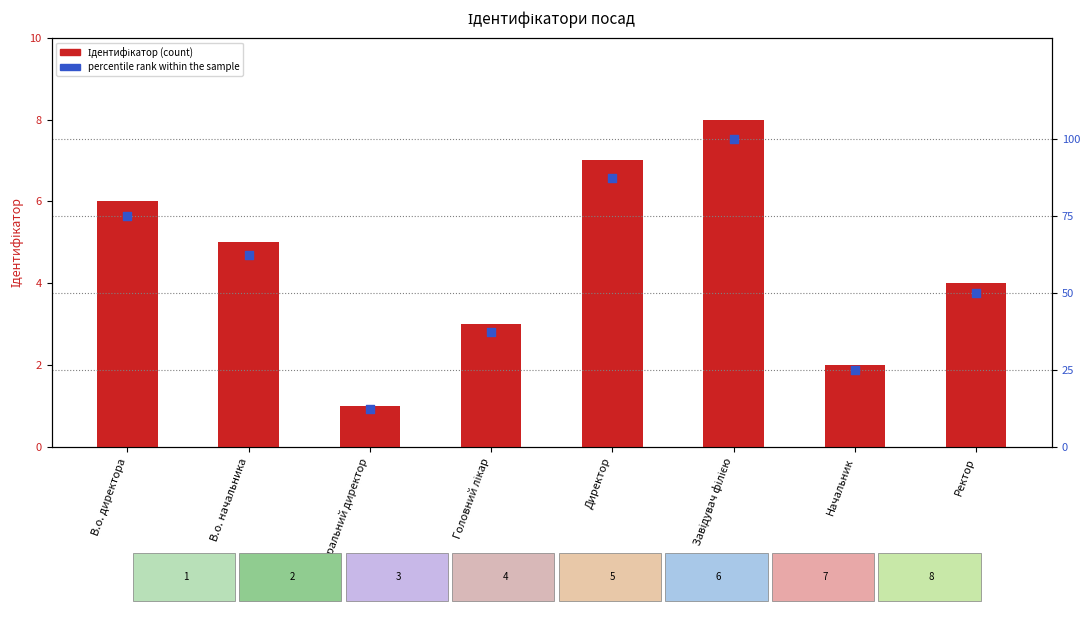

What are all the series names shown in the legend?

Ідентифікатор, percentile rank within the sample